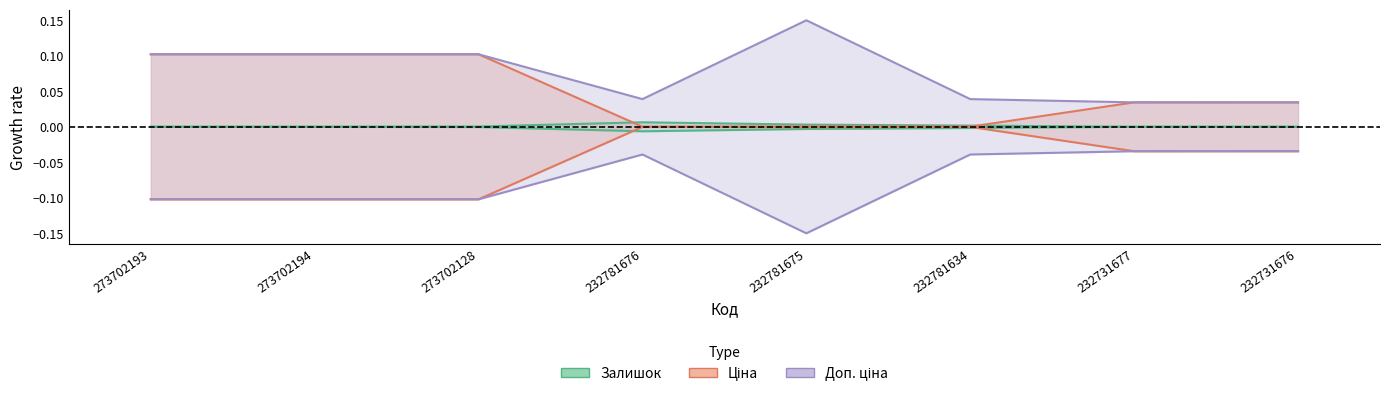

At how many categories does at least one series exceed 0?

8